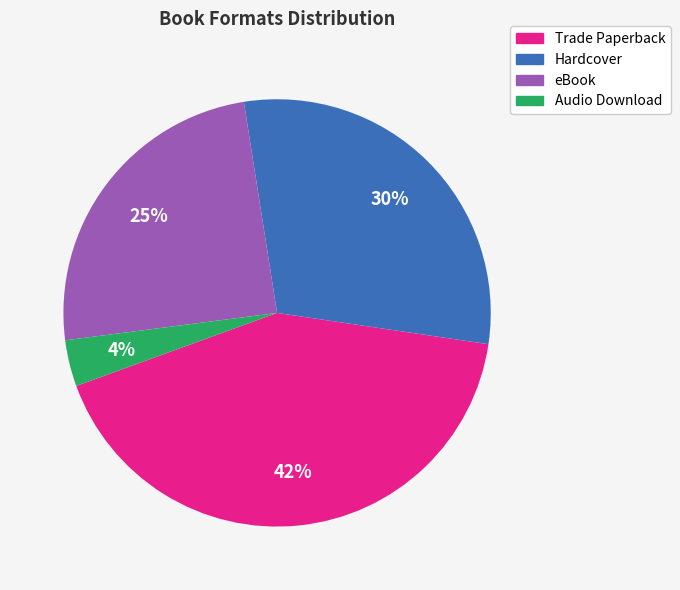

Does Audio Download represent more than half of the total?

No